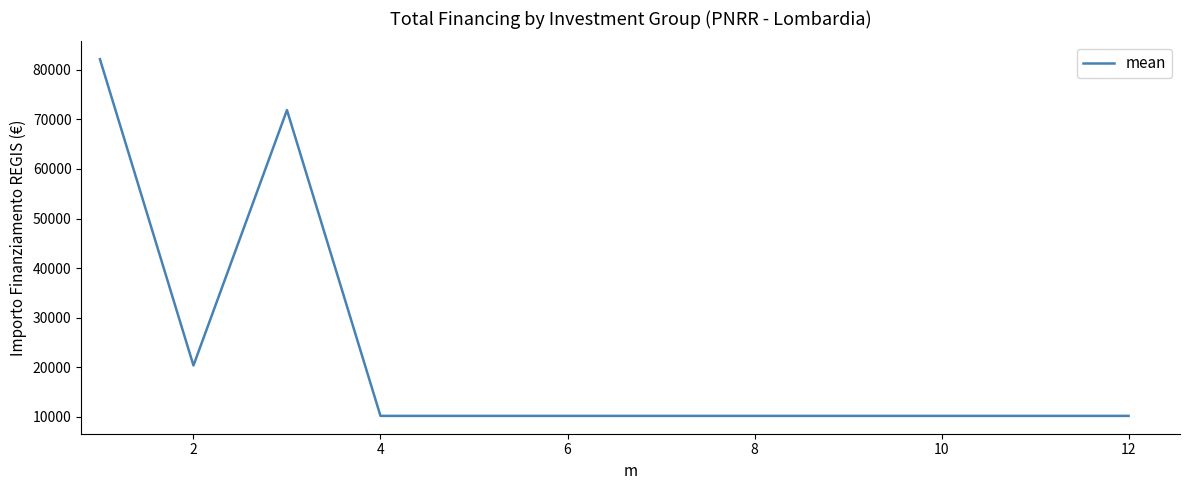

What is the difference between the maximum and minimum values?

71982.8